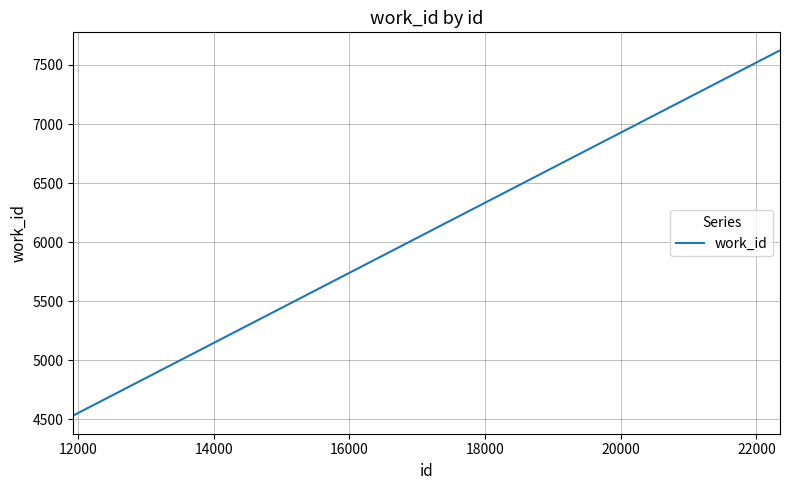

Reading left to right, what are all the values shown in this chart?

4533	4533	7622	7622	7622	7622	7622	7622	7622	7622